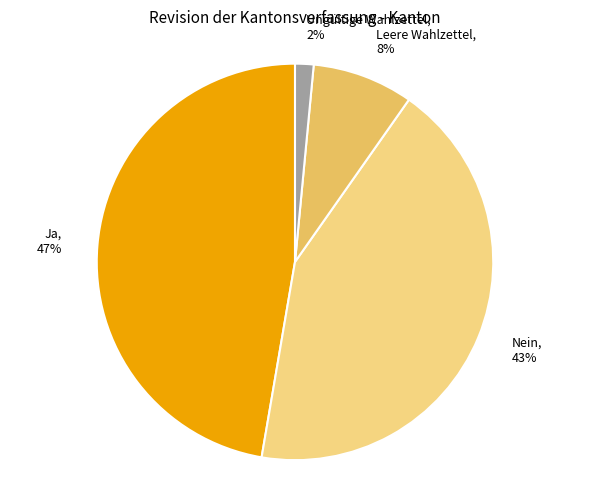

True or false: Nein accounts for 55% of the total.

False